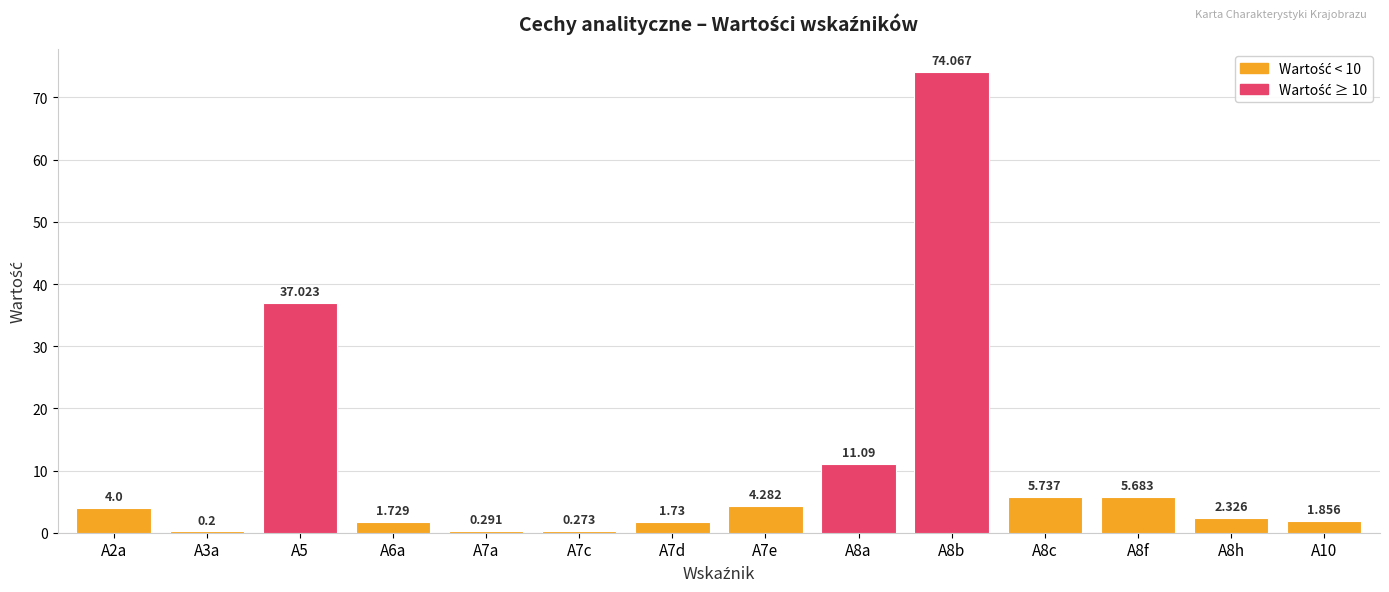

How many series are shown in this chart?

1